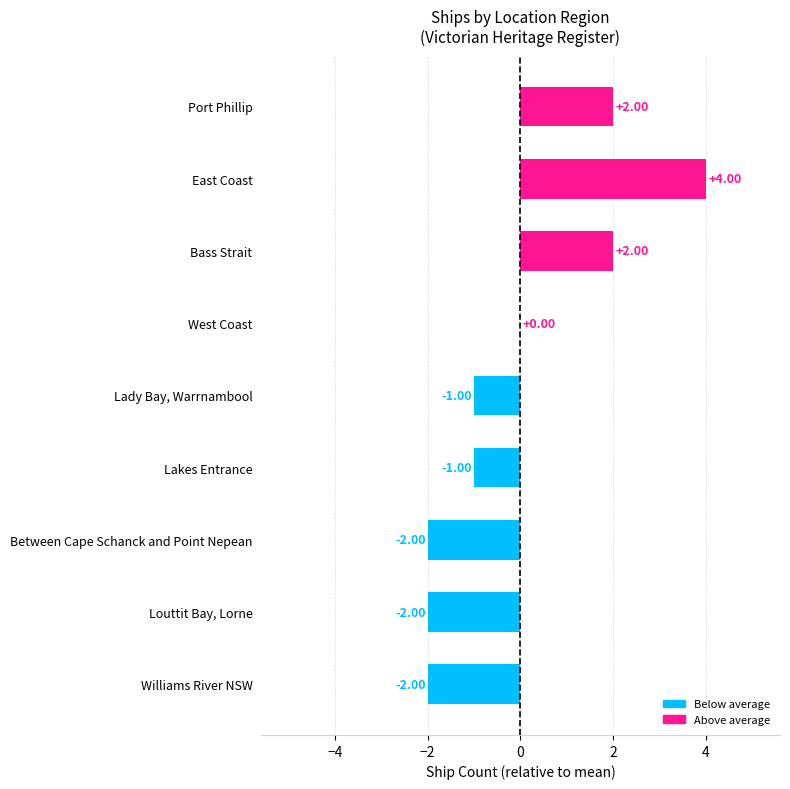

Count the values in the range -2 to 2.

8